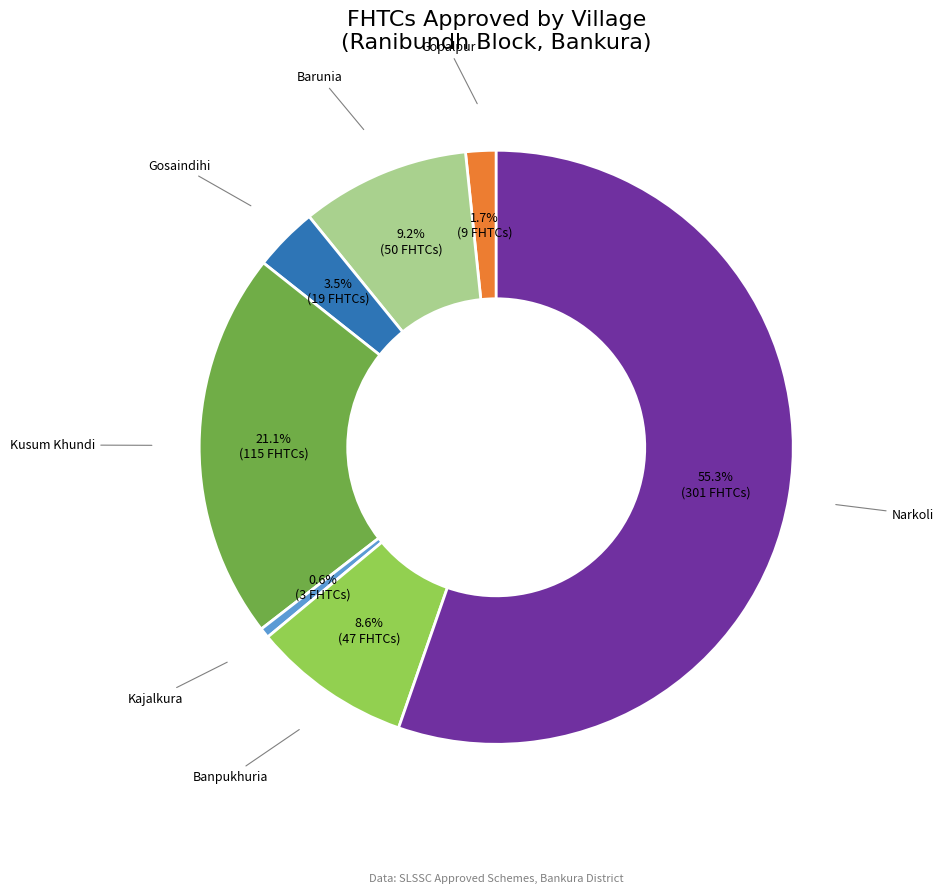

Is there a majority slice in this chart?

Yes